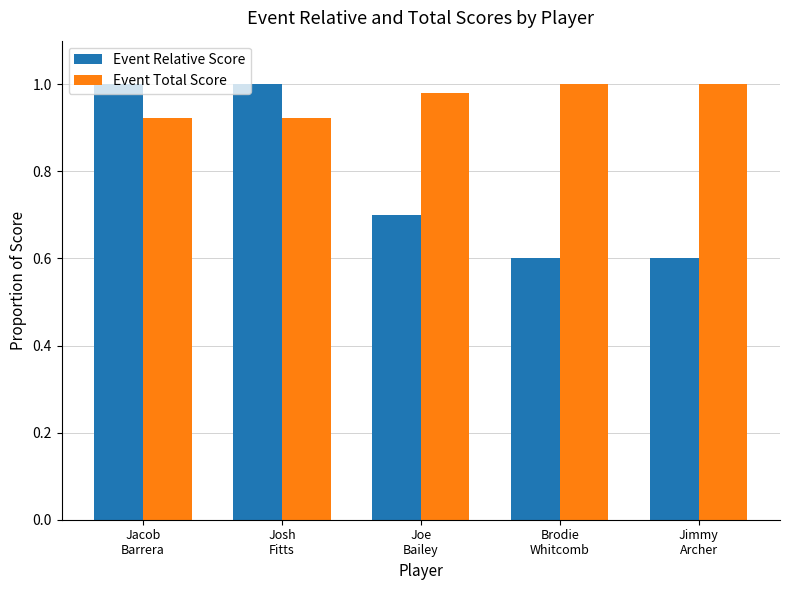

The value of Event Relative Score at Josh
Fitts is 1.7. True or false?

False